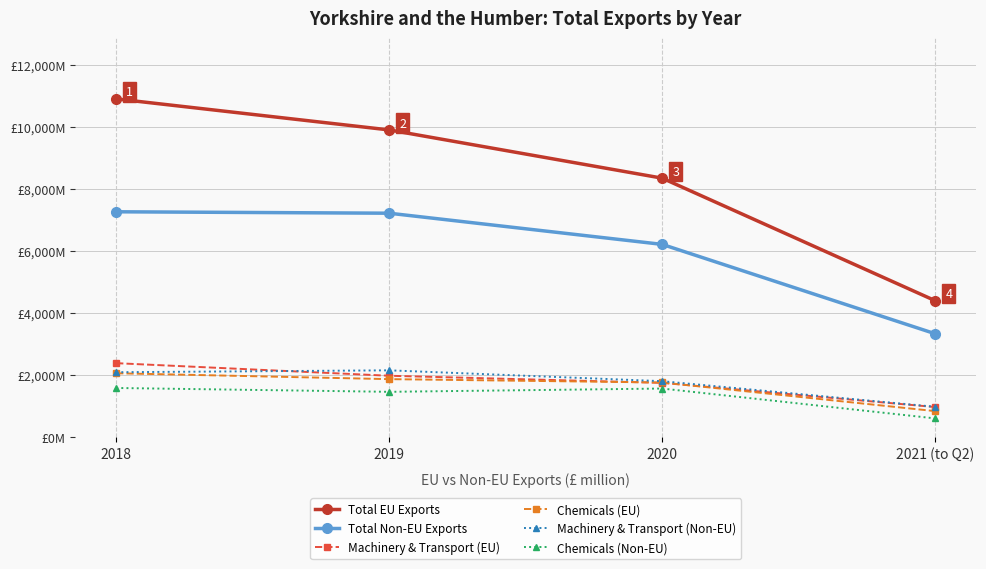

Does the chart have visible grid lines?

Yes